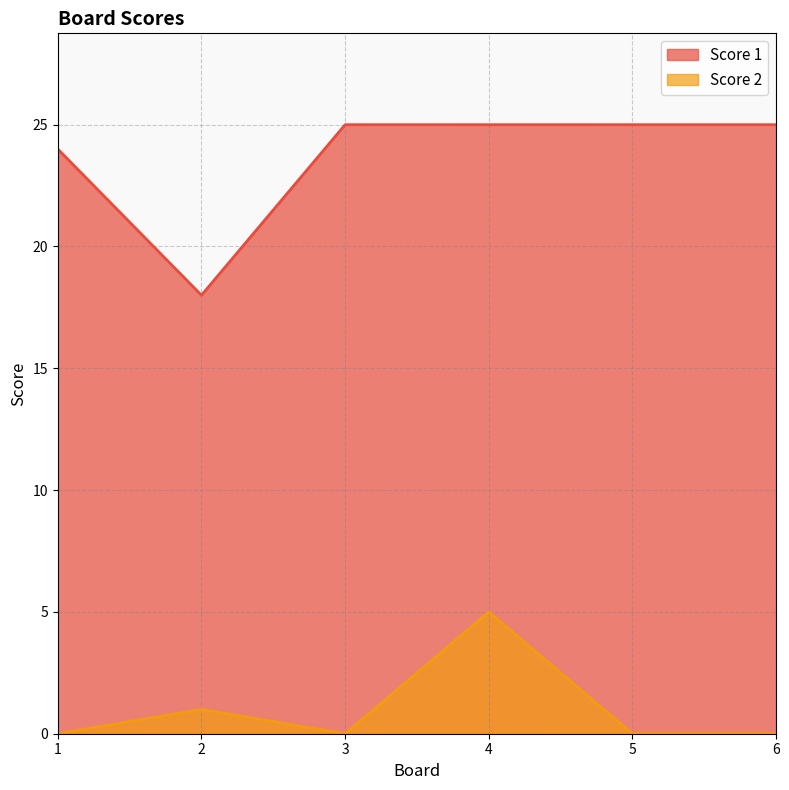

Rank the series at 5 from lowest to highest value.

Score 2, Score 1